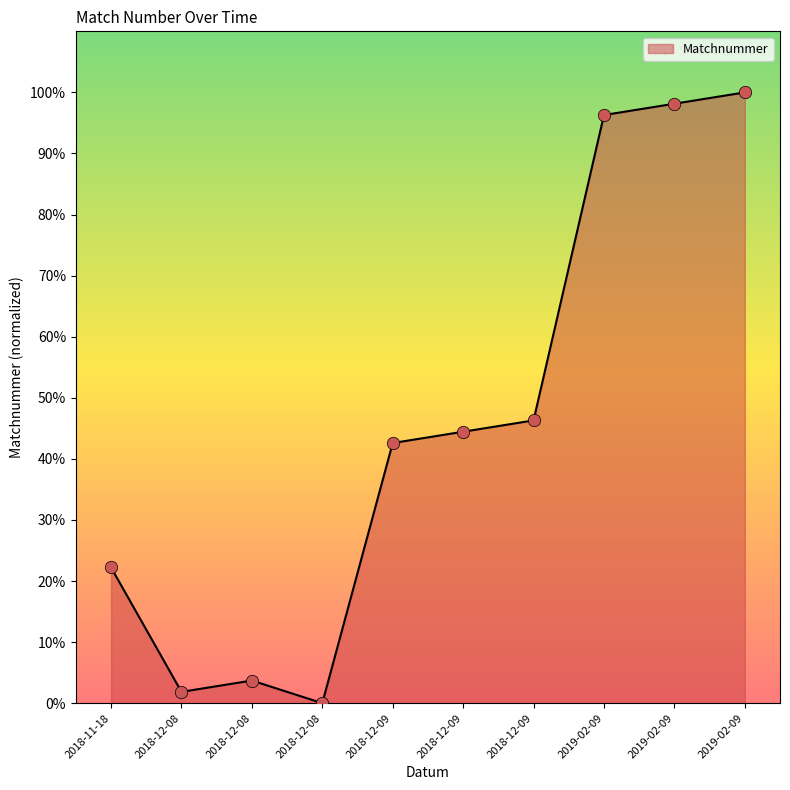

Does the chart have visible grid lines?

No